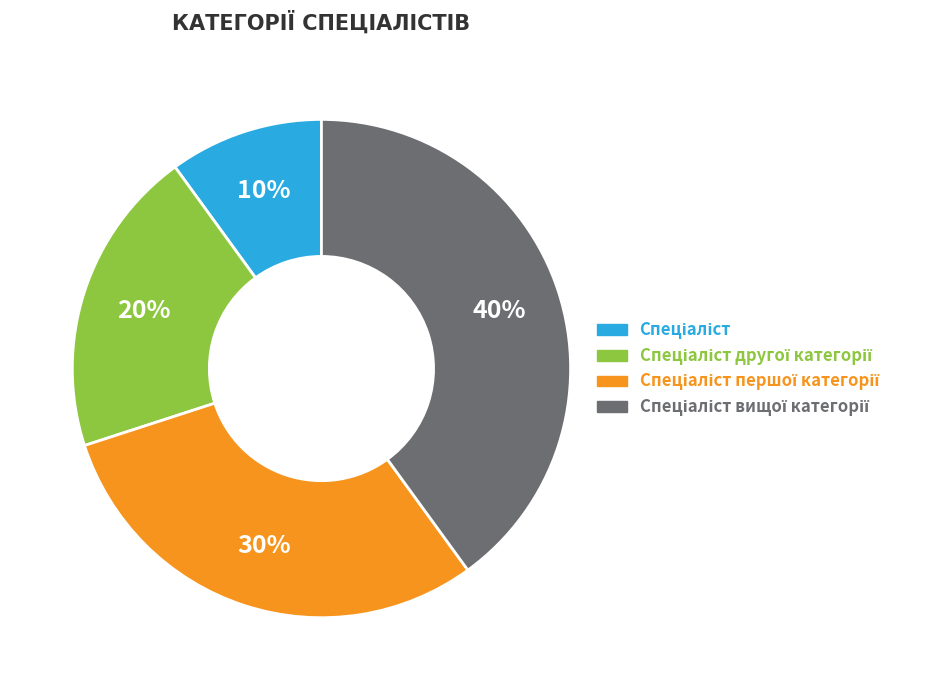

To the nearest percent, what is the difference between the largest and smallest slice percentages?

30%